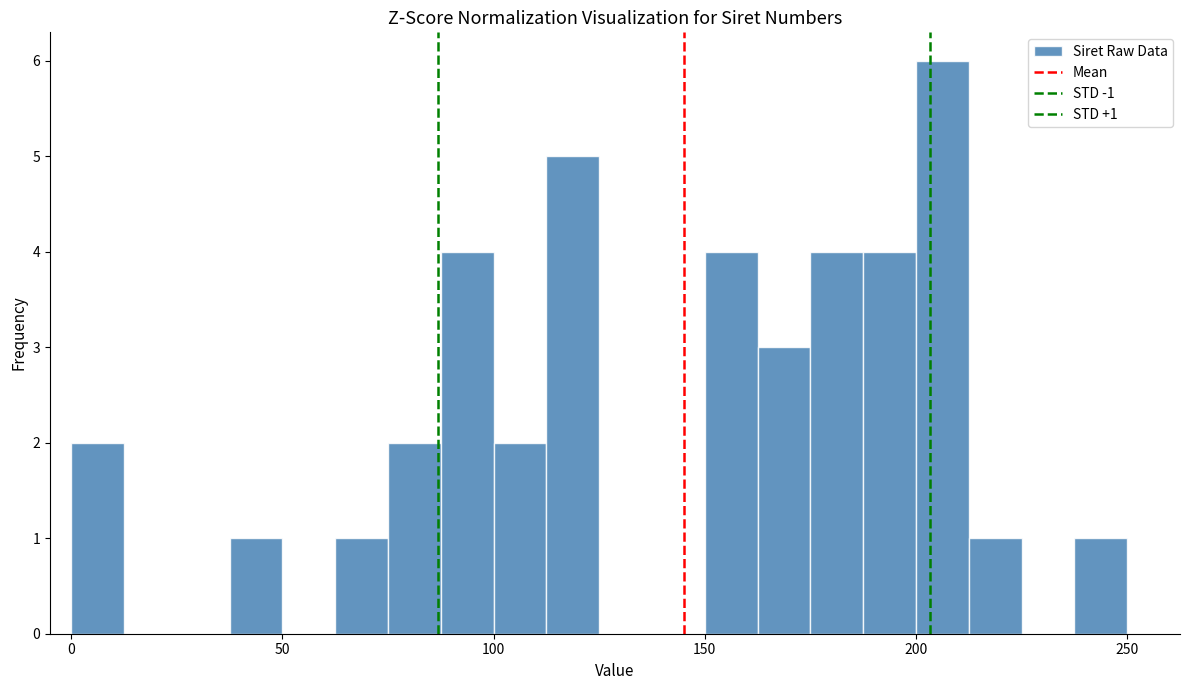

Read against the x-axis, roughly where is the centre of the tallest bar?

205